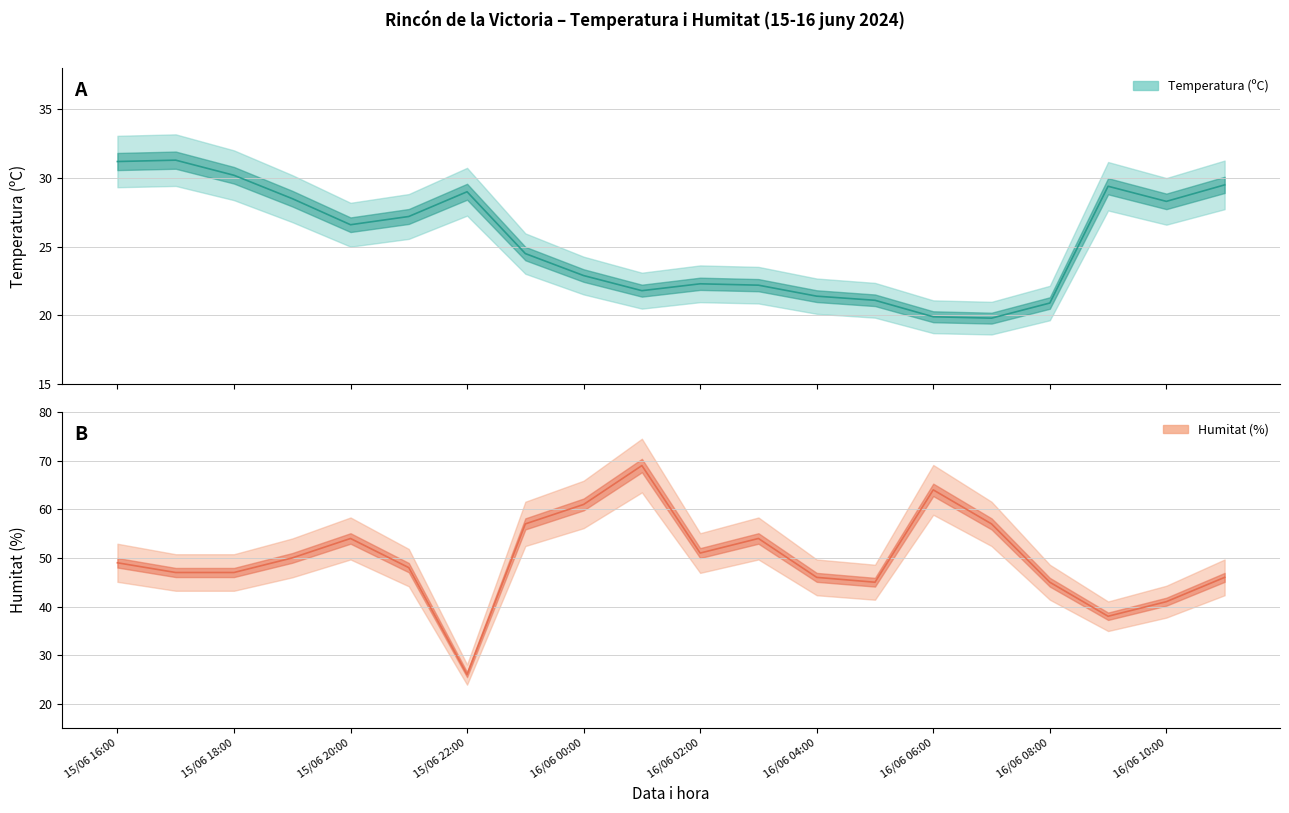

How many lines are shown in the chart?

2